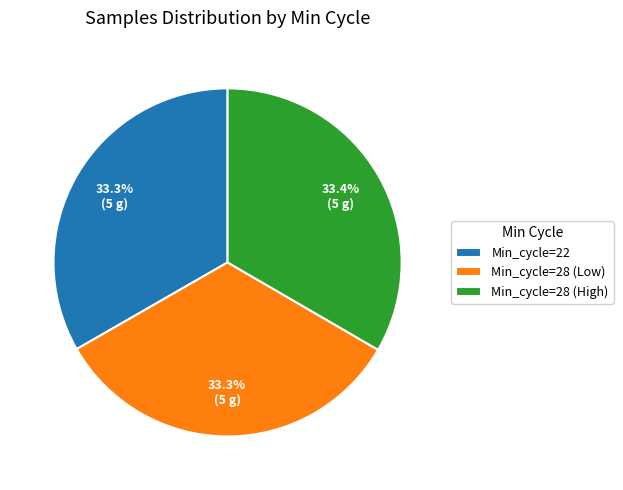

What is the ratio of the value at Min_cycle=22 to the value at Min_cycle=28 (Low)?

1.0